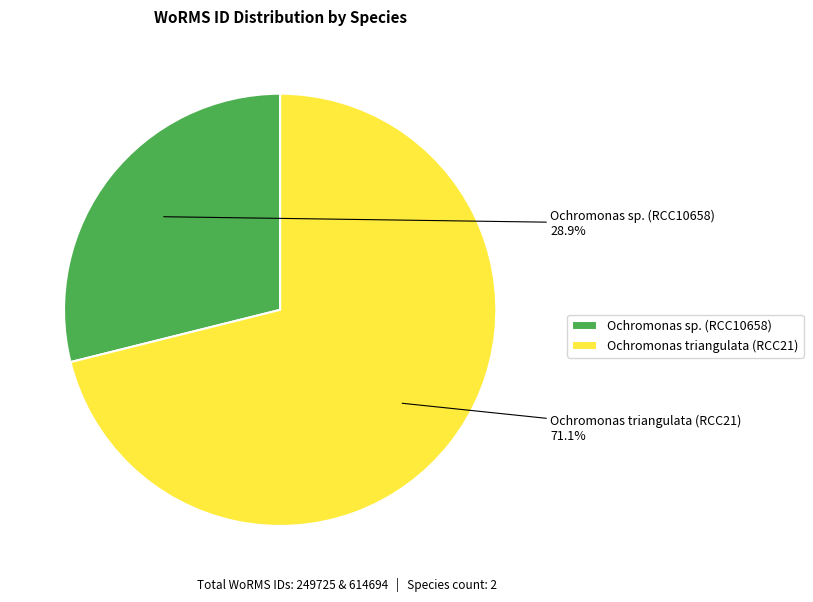

How many slices are in this pie chart?

2